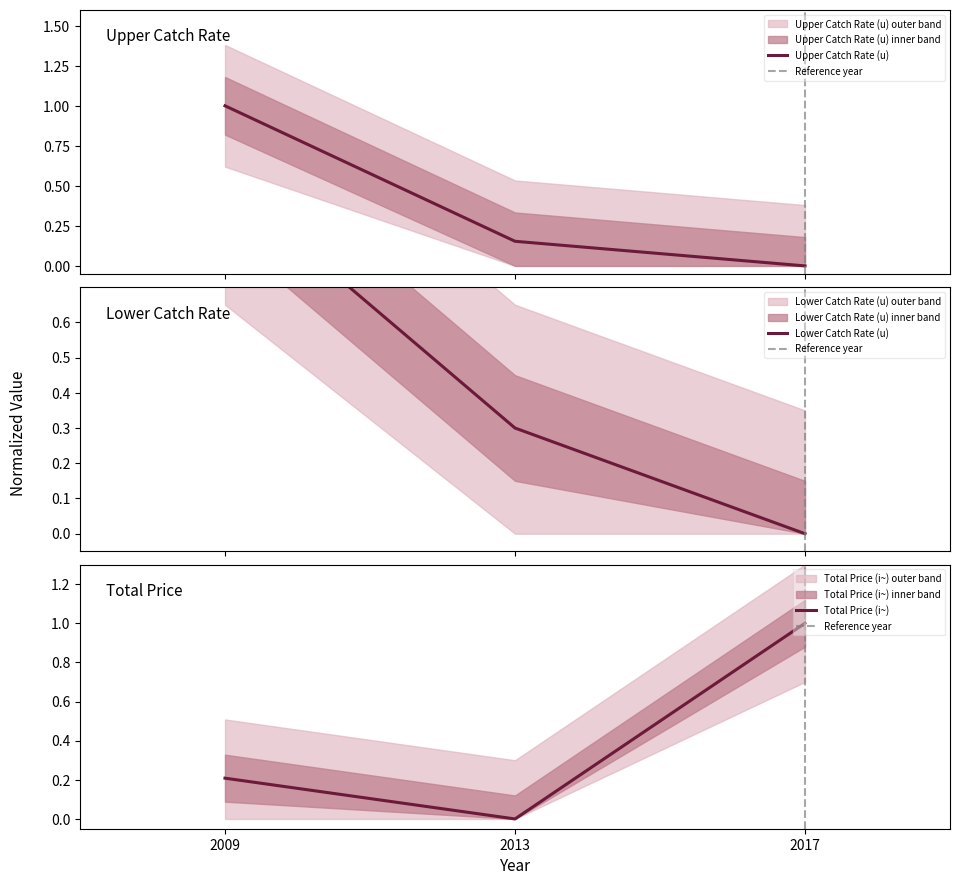

What are all the series names shown in the legend?

upper_catch_rate, lower_catch_rate, total_price